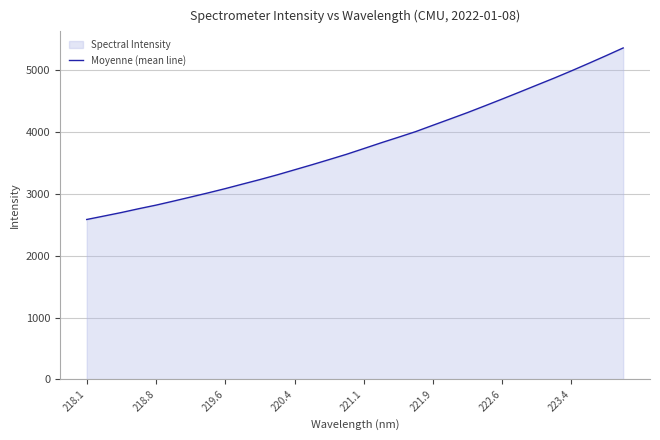

What is the minimum value shown in the chart?

2587.6